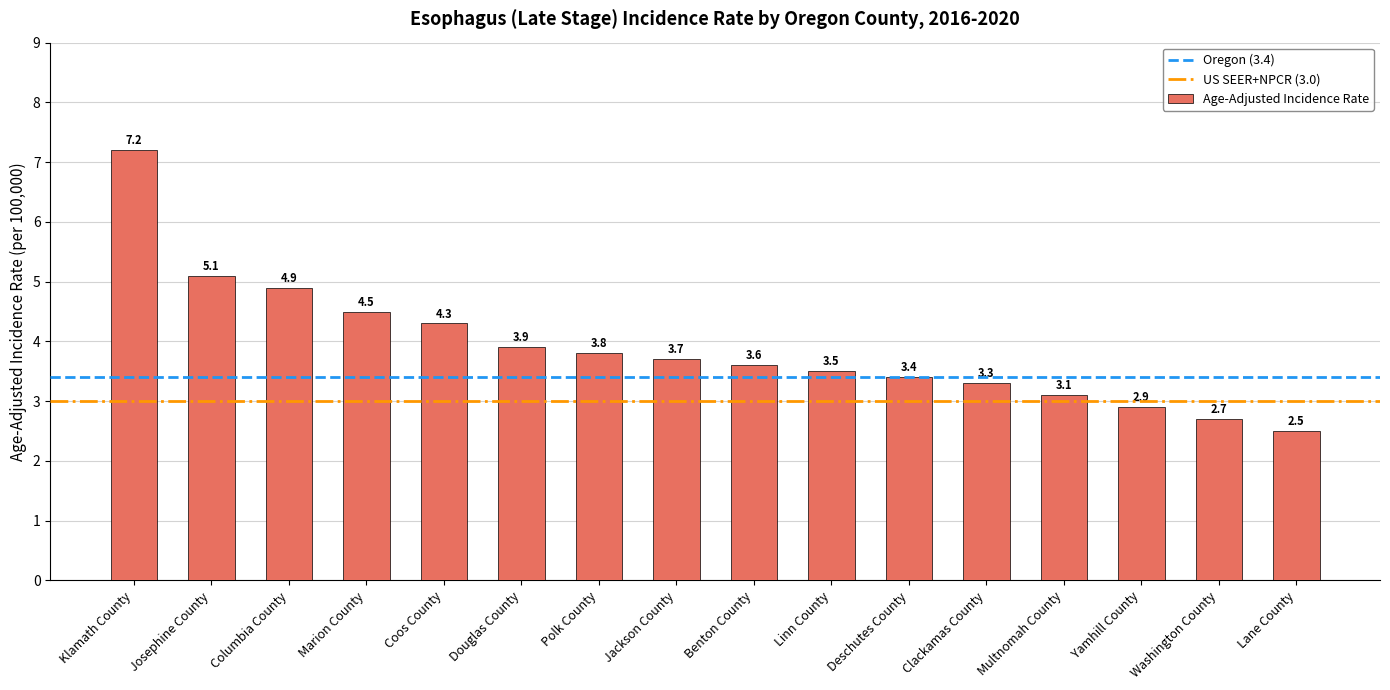

What is the ratio of the value at Marion County to the value at Deschutes County?

1.3